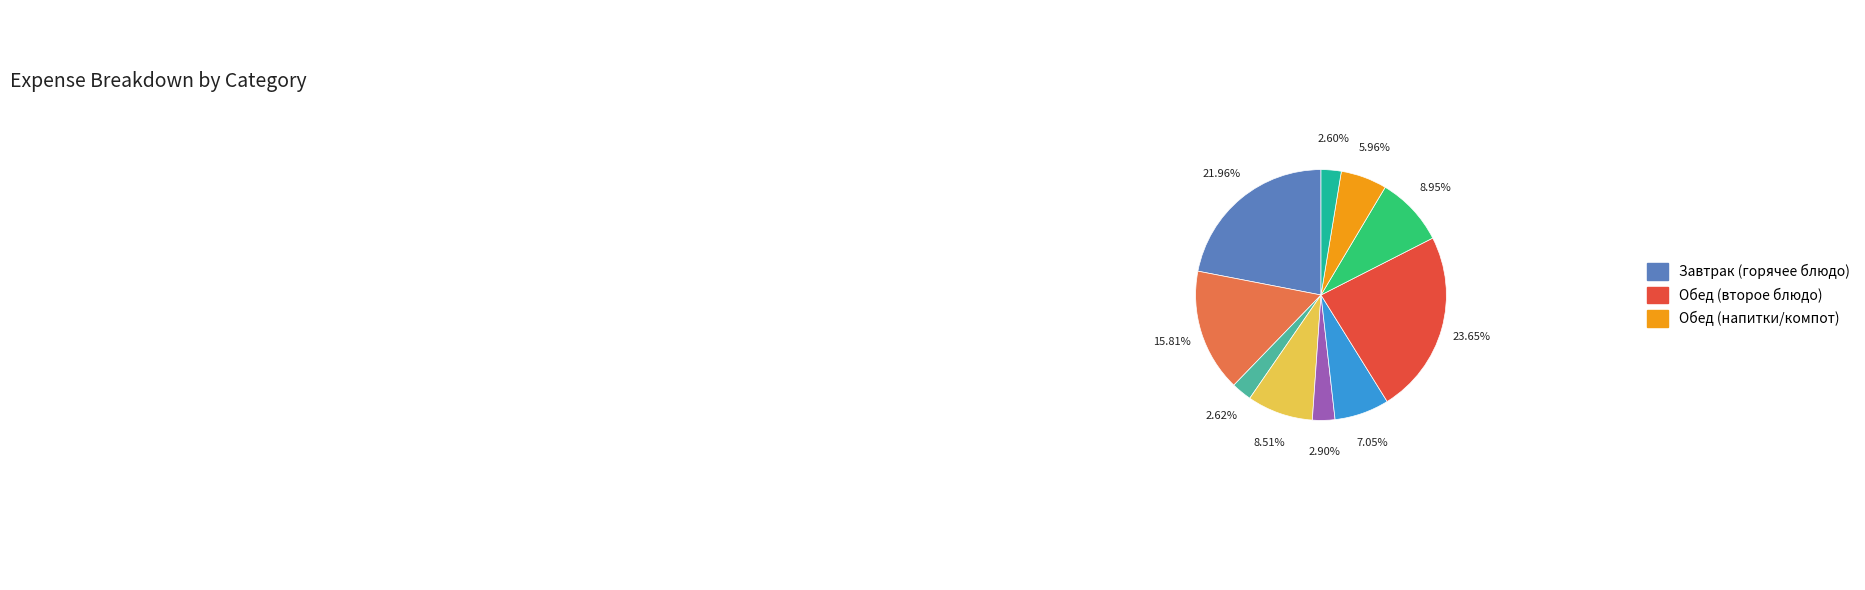

Is there a majority slice in this chart?

No